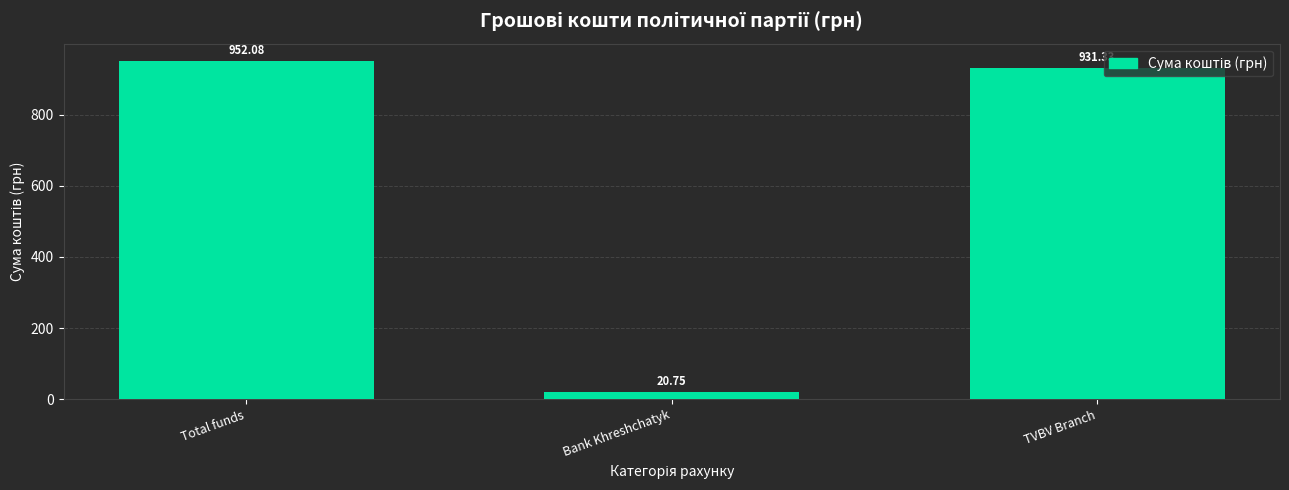

What is the change in value from Total funds to Bank Khreshchatyk?

-931.3